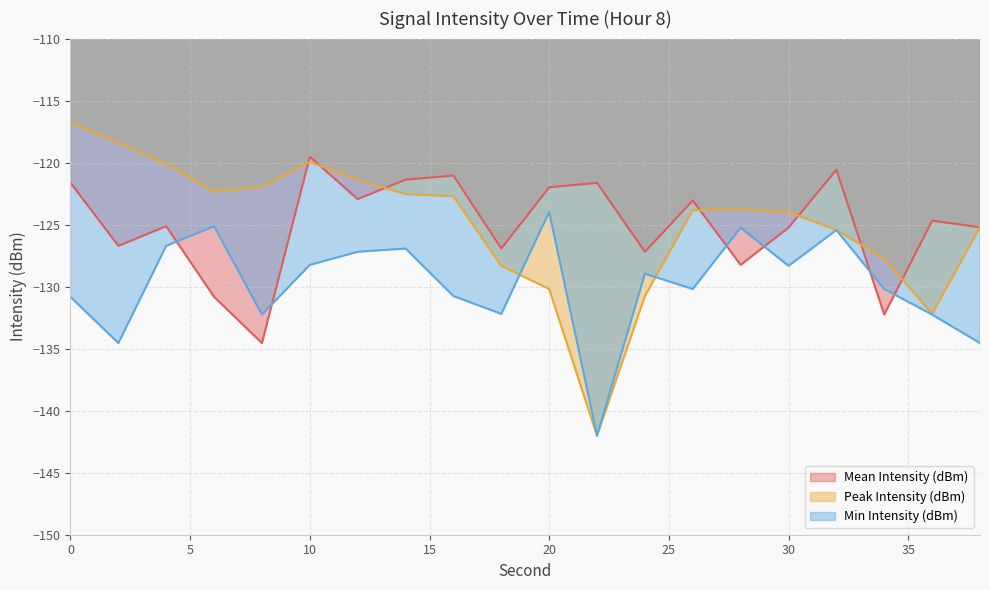

What is the spread (max minus min) of values at 10?

8.7